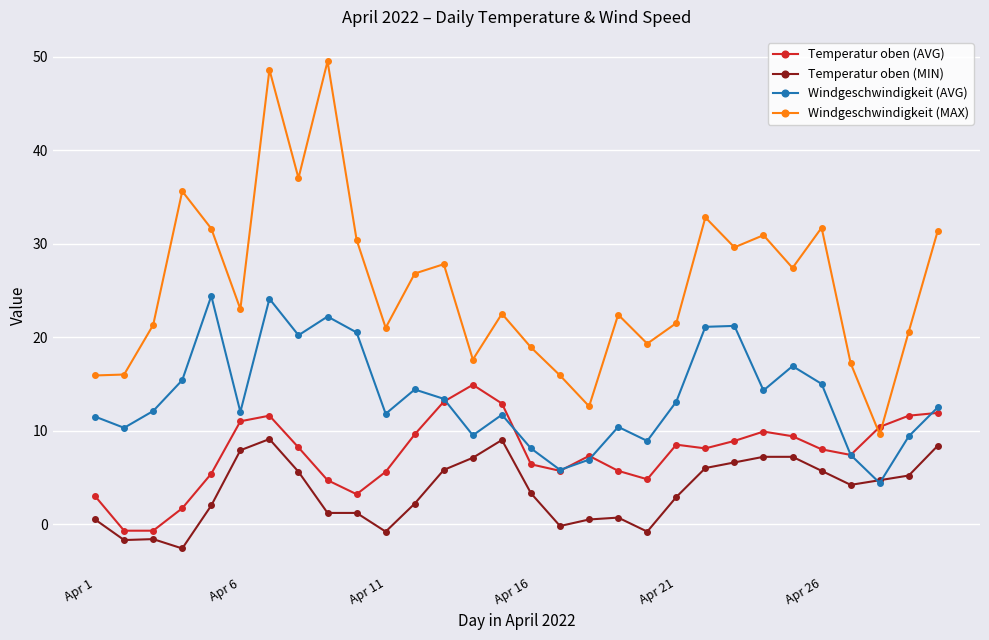

What is the value of the Windgeschwindigkeit (MAX) point at the 28th from the left?

9.6